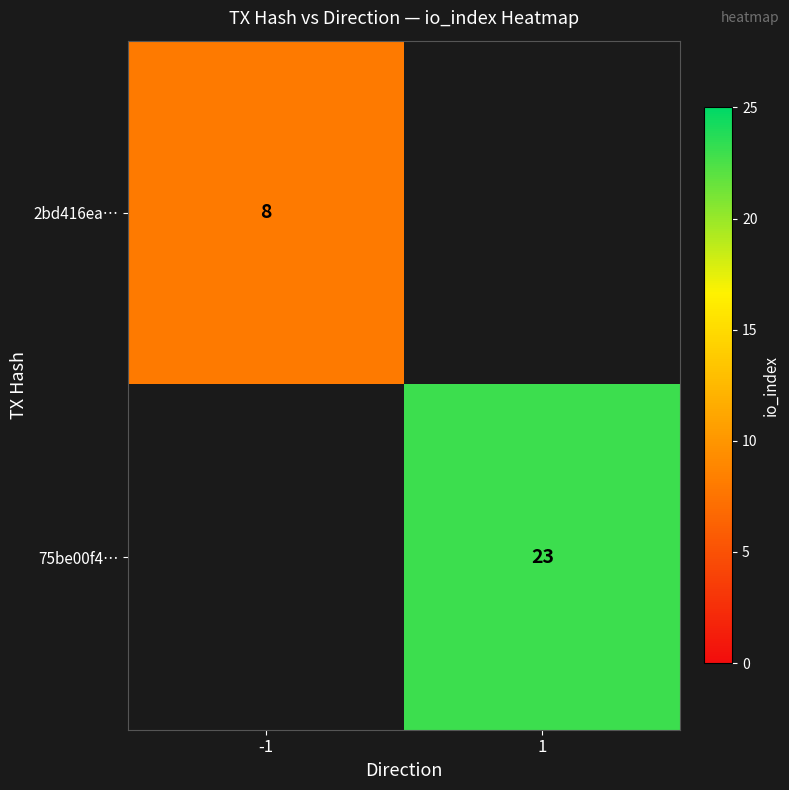

Is the value of 2bd416ea… at -1 greater than the value of 75be00f4… at 1?

No